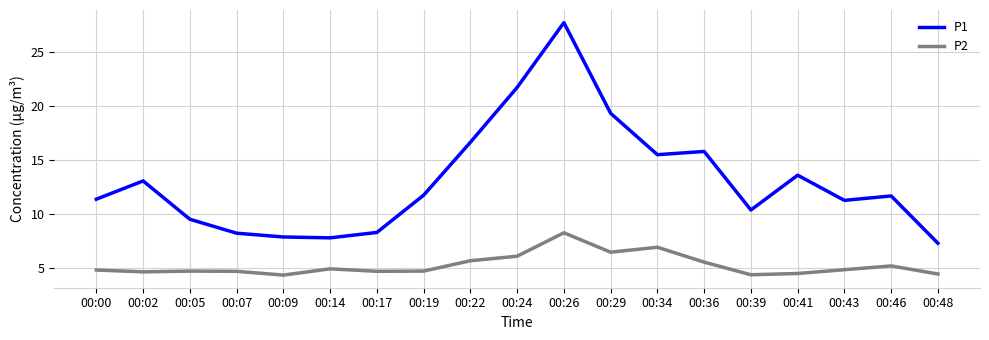

What is the total value across all series at 00:09?

12.2